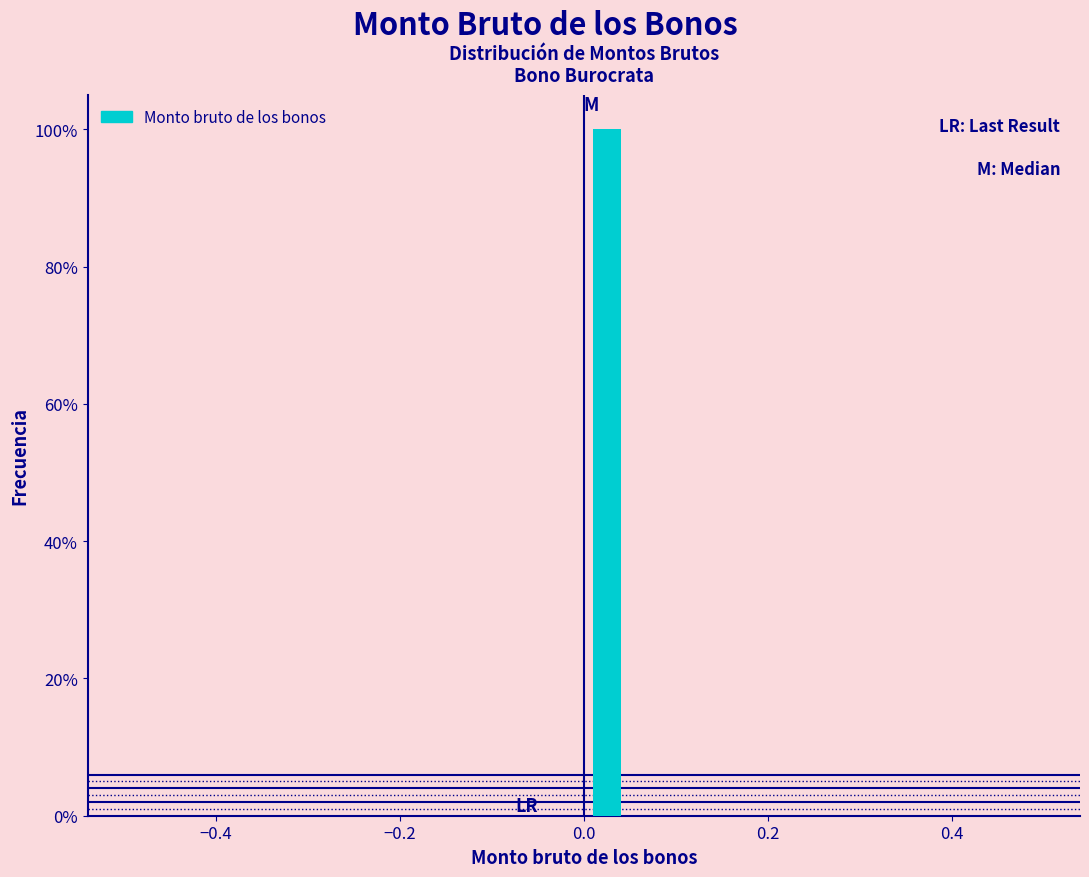

Read against the x-axis, roughly where is the centre of the tallest bar?

0.02